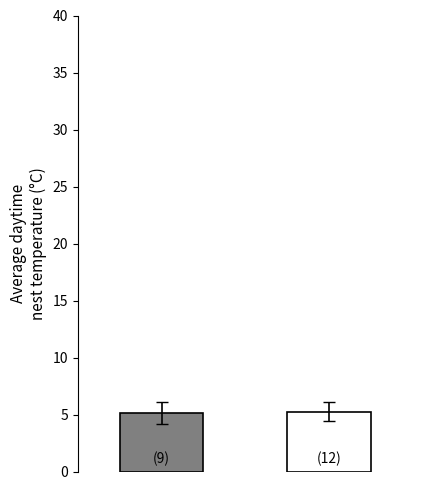

What is the average value?

5.2